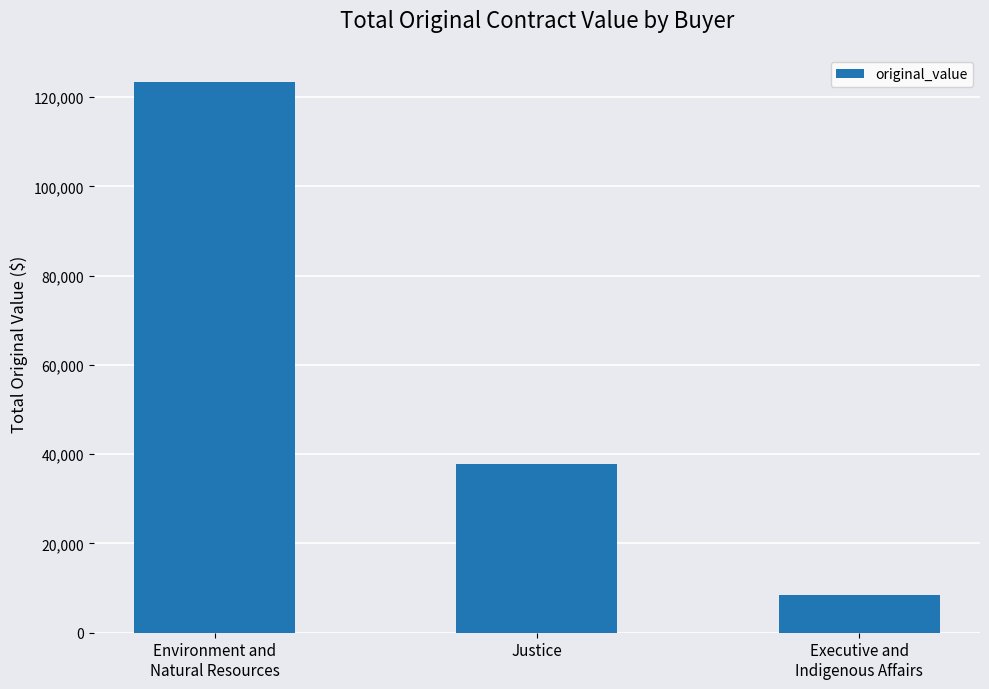

What is the ratio of the value at Environment and
Natural Resources to the value at Executive and
Indigenous Affairs?

14.6